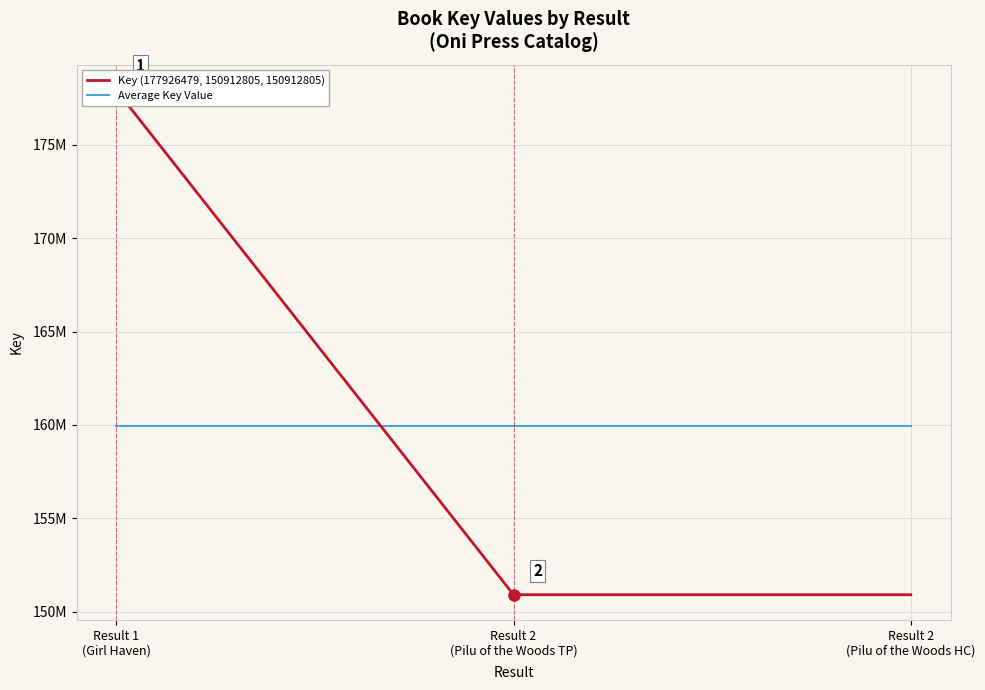

Between Result 2
(Pilu of the Woods TP) and Result 2
(Pilu of the Woods HC), which series saw the biggest shift?

Key (177926479, 150912805, 150912805)